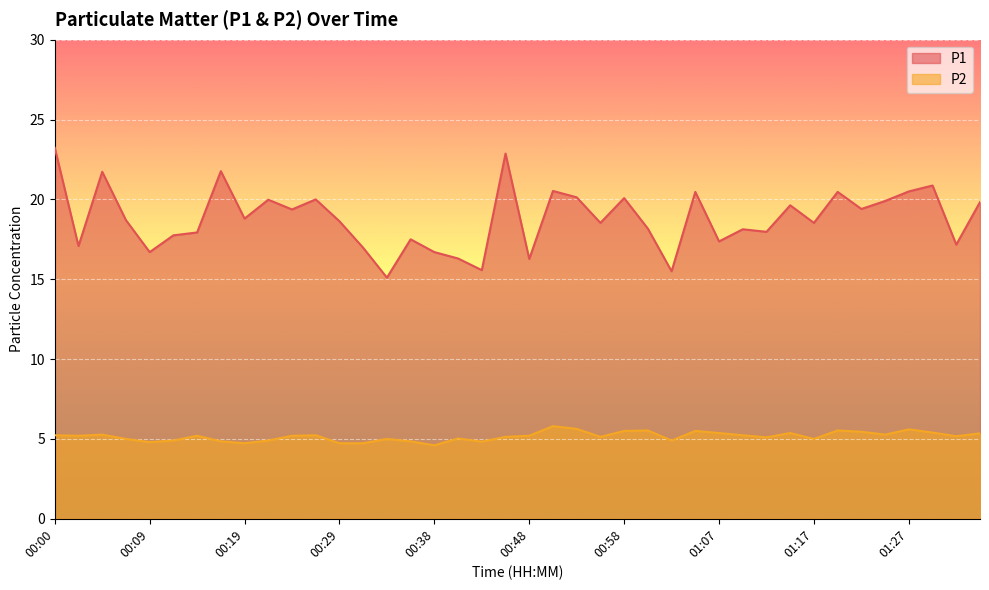

How many series are shown in this chart?

2